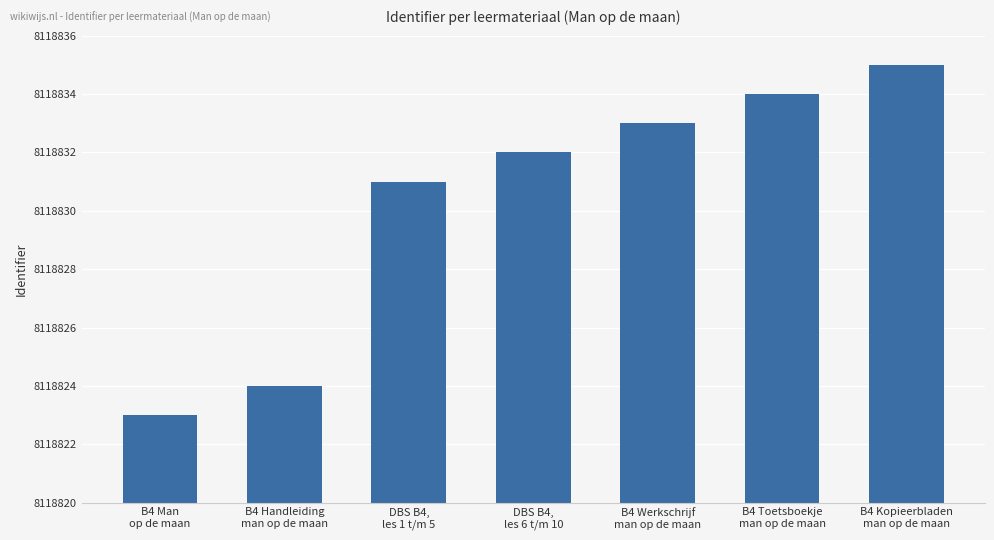

What is the ratio of the value at B4 Werkschrijf
man op de maan to the value at B4 Toetsboekje
man op de maan?

1.0